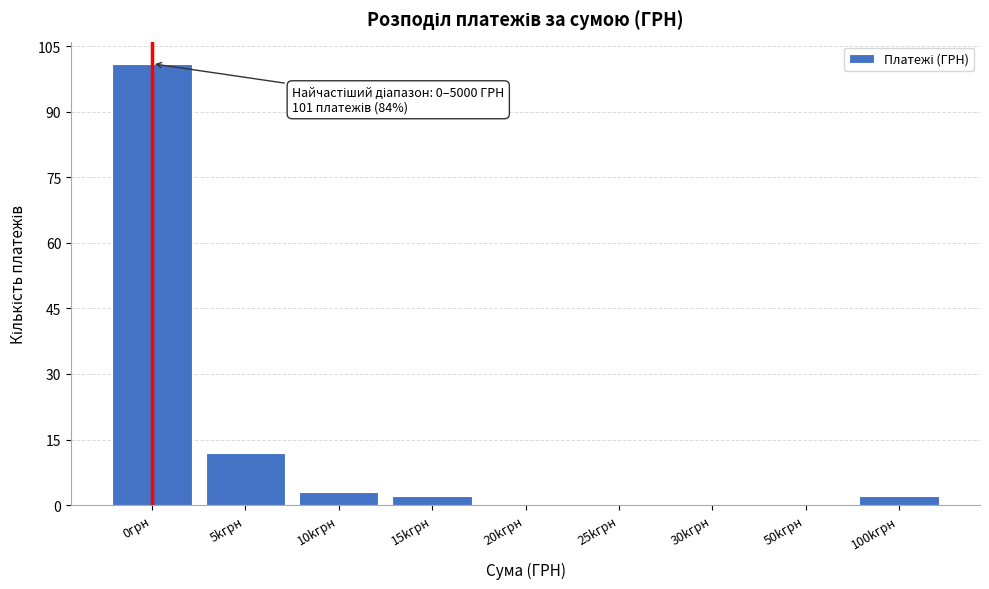

Reading right to left, extract all data points from this chart.

100kгрн=2	50kгрн=0	30kгрн=0	25kгрн=0	20kгрн=0	15kгрн=2	10kгрн=3	5kгрн=12	0грн=101